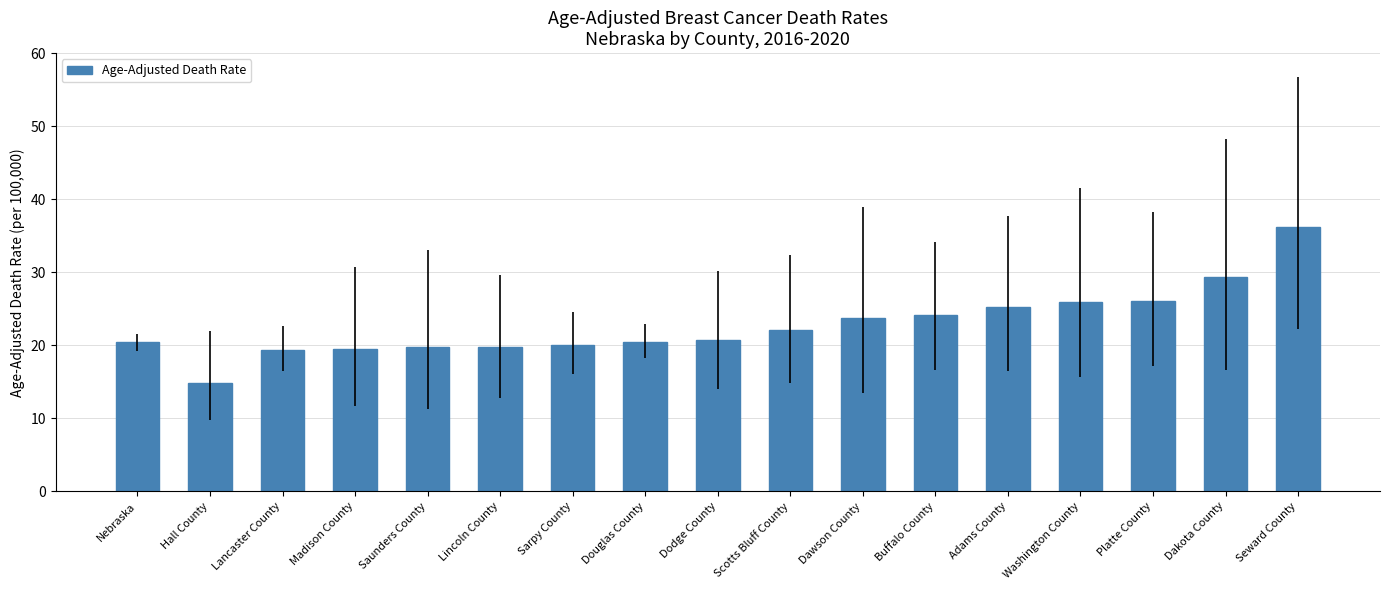

What is the label of the 15th bar from the left?

Platte County